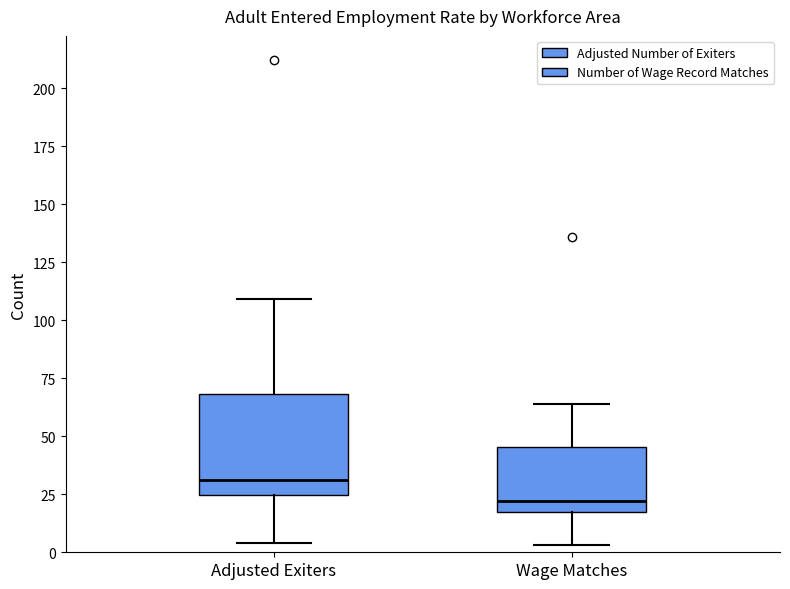

Where does the upper whisker of the box for Adjusted Exiters end on the y-axis? The values are not printed on the chart, so give them approximately, as read against the axis.

110